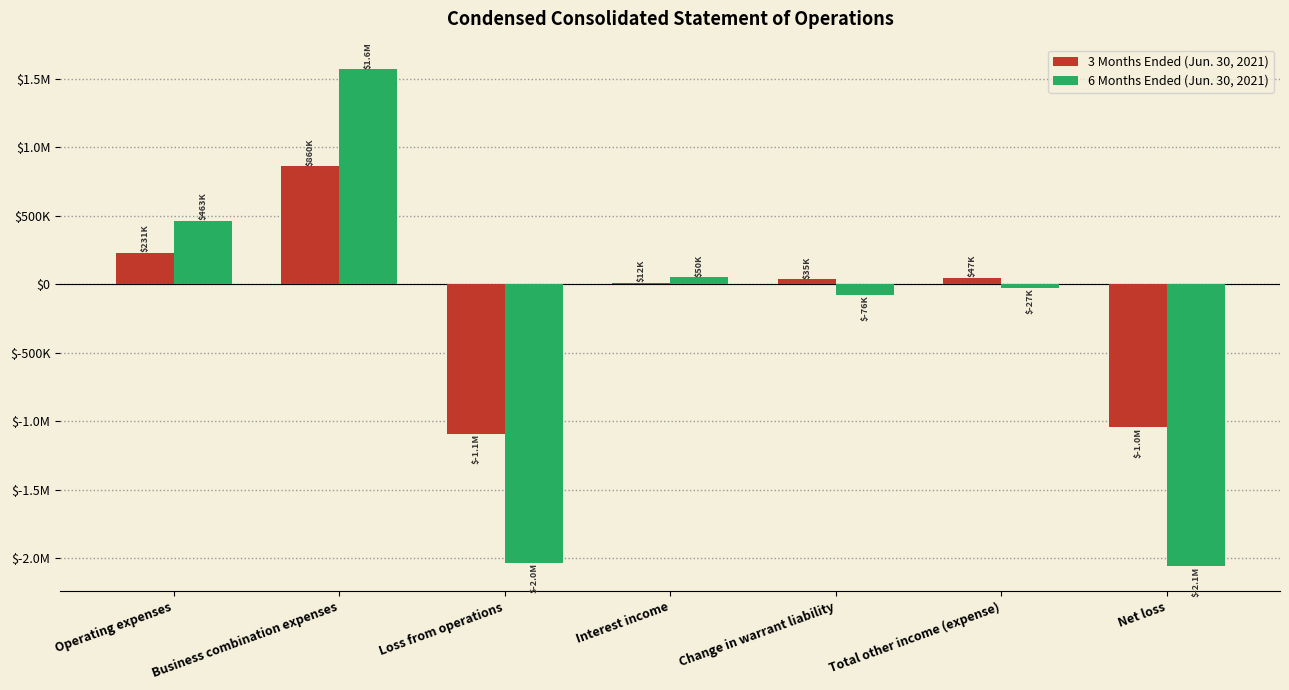

Does the chart contain any negative values?

Yes